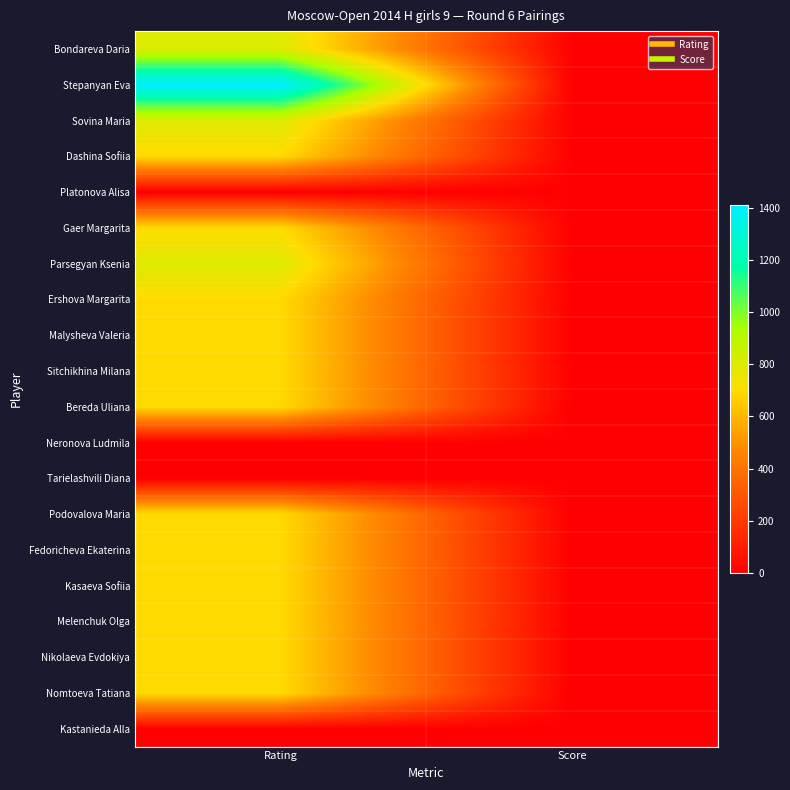

Which has a higher value, Score or Rating?

Rating